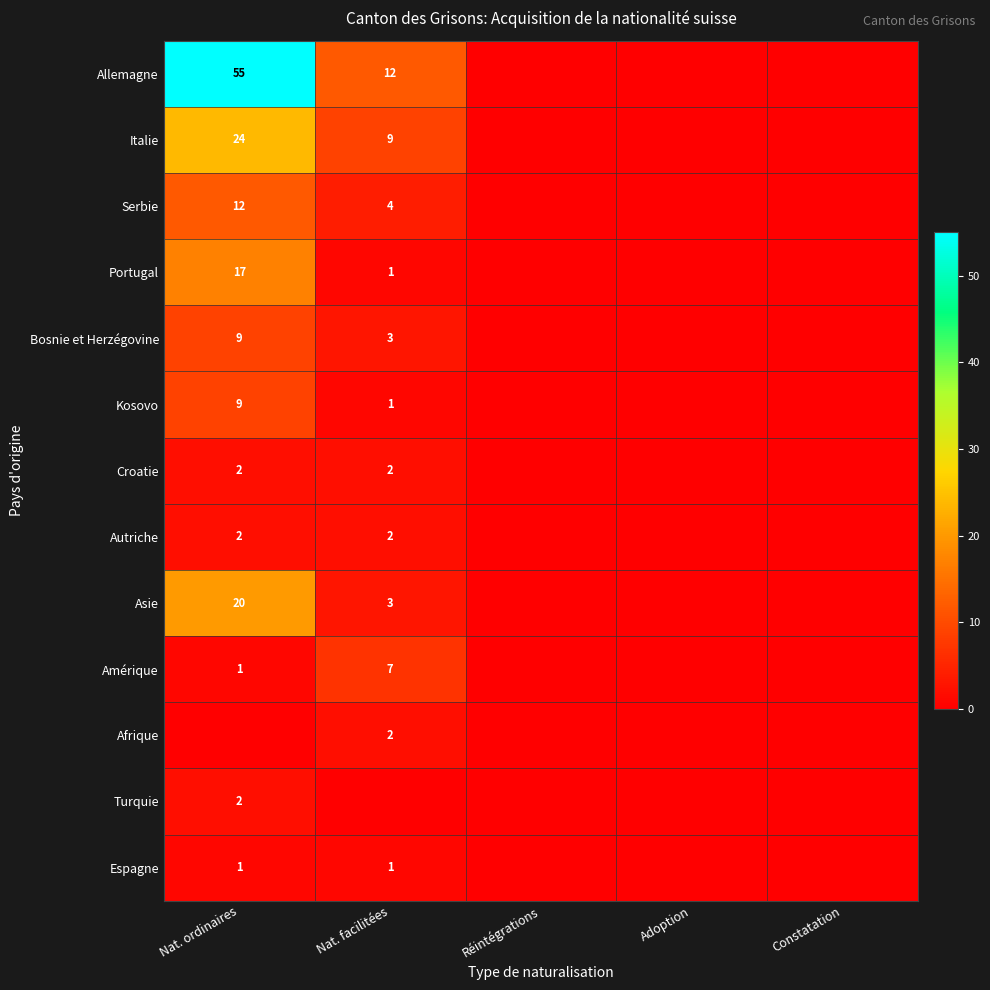

What is the difference between the highest and lowest values at Nat. ordinaires?

55